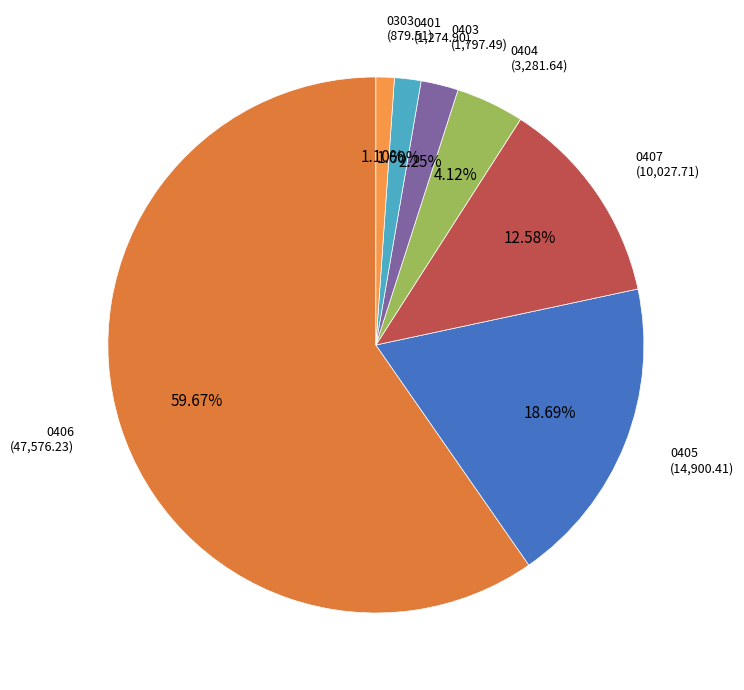

How many segments does this pie chart have?

7